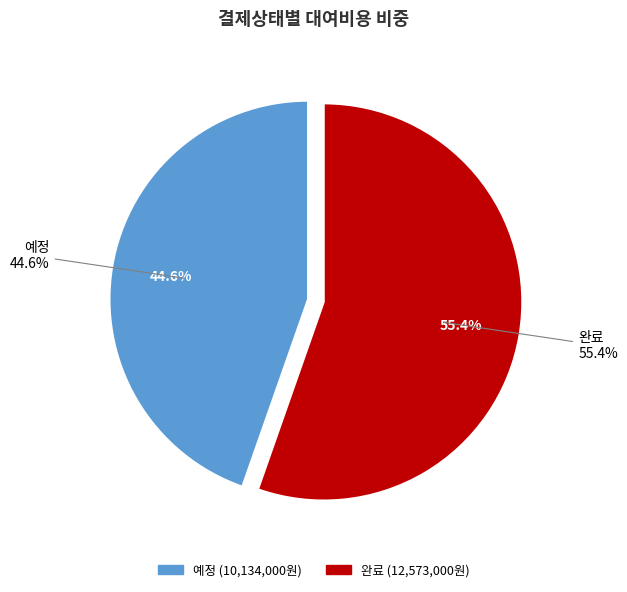

Is 예정 the majority of the pie?

No